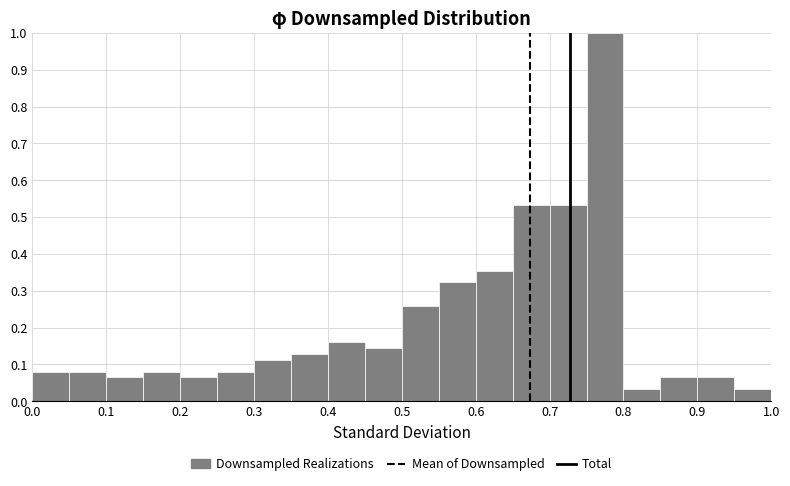

Reading left to right, list every bar in this chart as the range it spans on the x-axis followed by its height. The values are not printed on the chart, so give them approximately, as read against the axis.

0.00 to 0.05: 0.08
0.05 to 0.10: 0.08
0.10 to 0.15: 0.06
0.15 to 0.20: 0.08
0.20 to 0.25: 0.06
0.25 to 0.30: 0.08
0.30 to 0.35: 0.11
0.35 to 0.40: 0.13
0.40 to 0.45: 0.16
0.45 to 0.50: 0.15
0.50 to 0.55: 0.26
0.55 to 0.60: 0.32
0.60 to 0.65: 0.35
0.65 to 0.70: 0.53
0.70 to 0.75: 0.53
0.75 to 0.80: 1.00
0.80 to 0.85: 0.03
0.85 to 0.90: 0.06
0.90 to 0.95: 0.06
0.95 to 1.00: 0.03